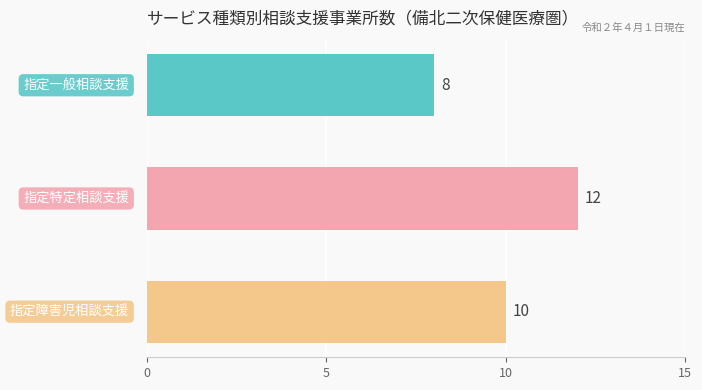

What is the value of the 1st bar from the top?

8